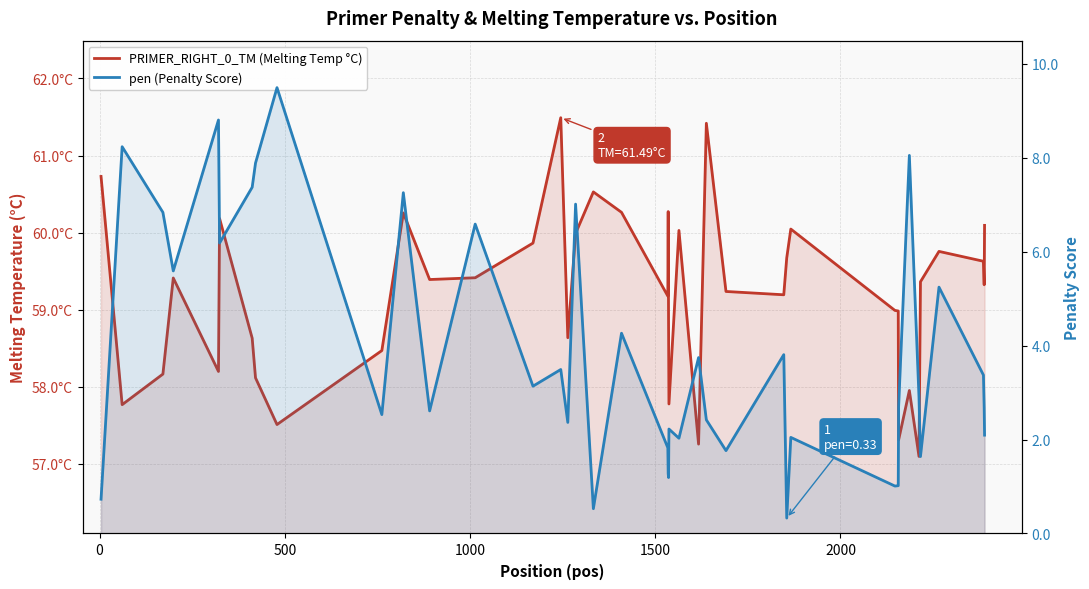

True or false: pen (Penalty Score) and PRIMER_RIGHT_0_TM (Melting Temp °C) cross at least once.

False